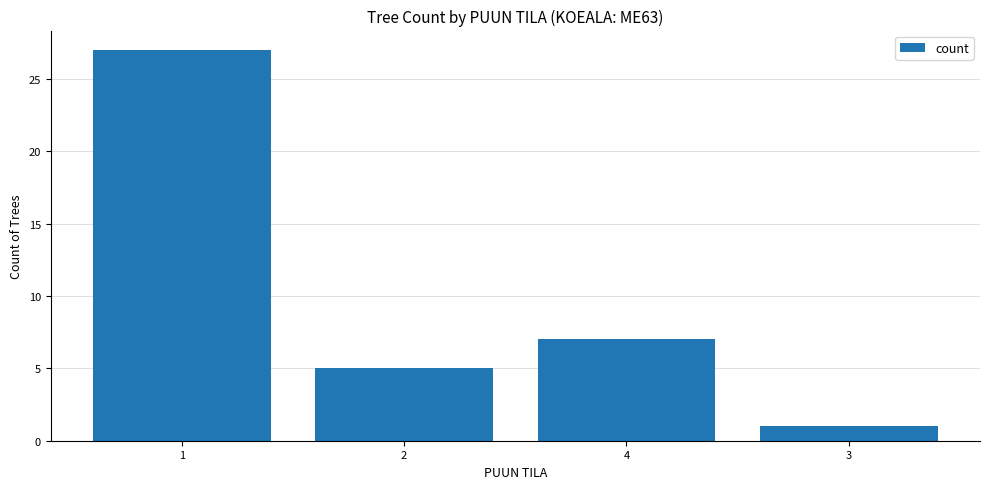

What is the label of the 3rd bar from the right?

2